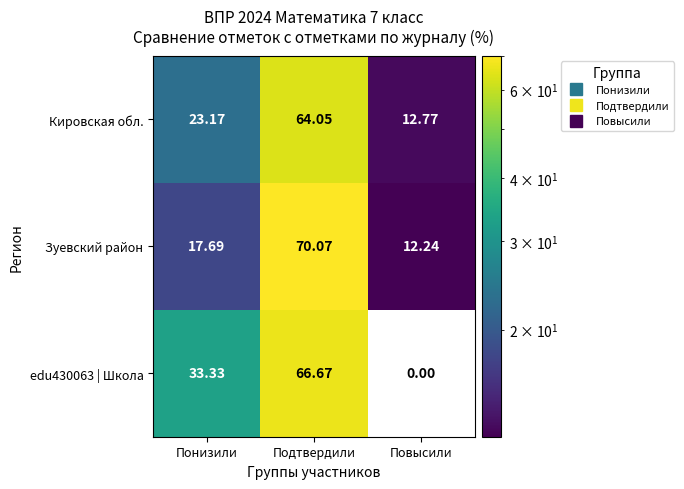

What is the total value across all series at Подтвердили?

200.8